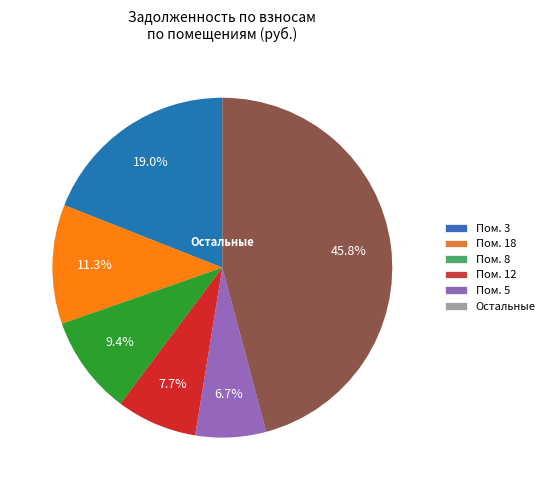

Is the sum of 3 and 17 greater than half?

No